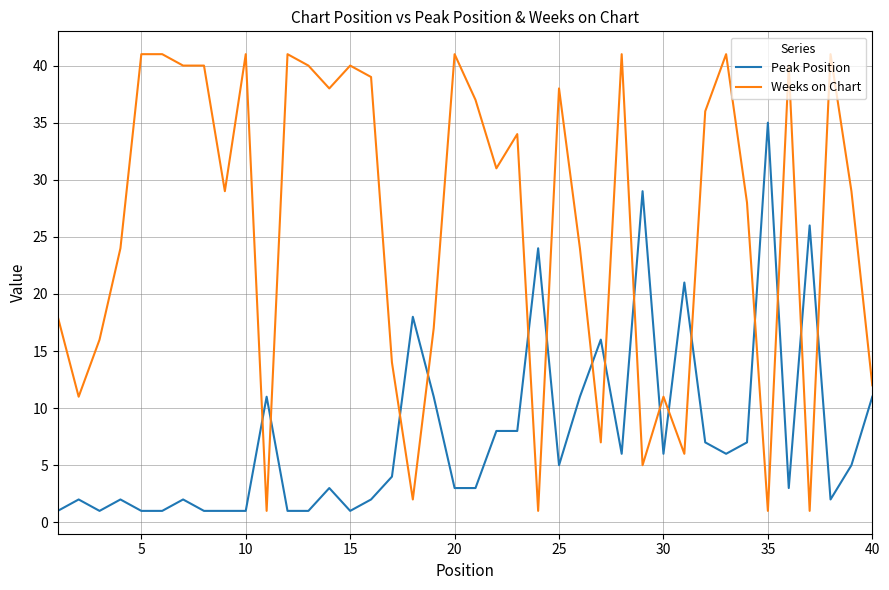

What is the maximum value shown in the chart?

41